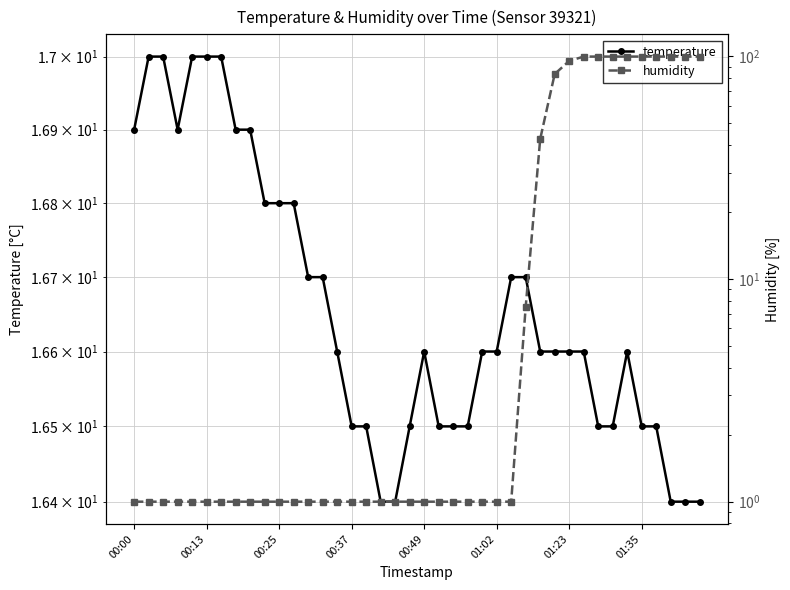

True or false: humidity has a value of 1.8 at 00:25.

False